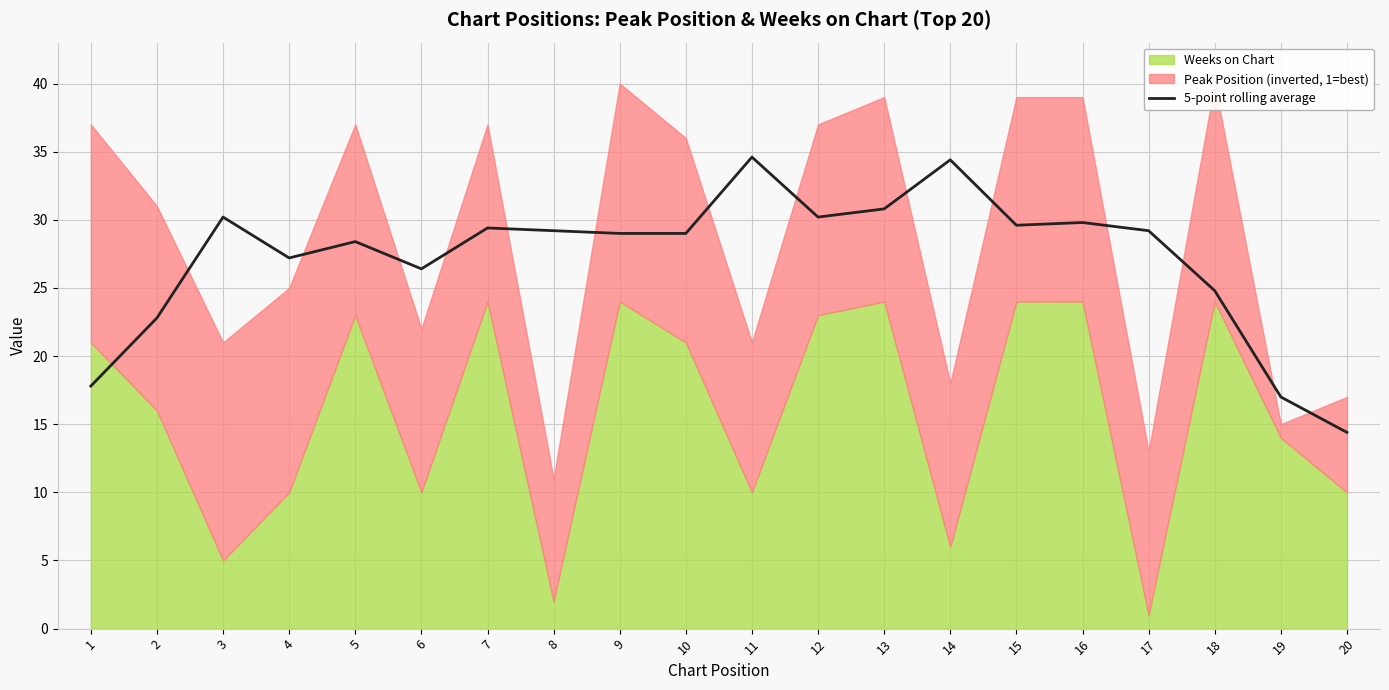

True or false: the data shows 7.7 at 16.

False